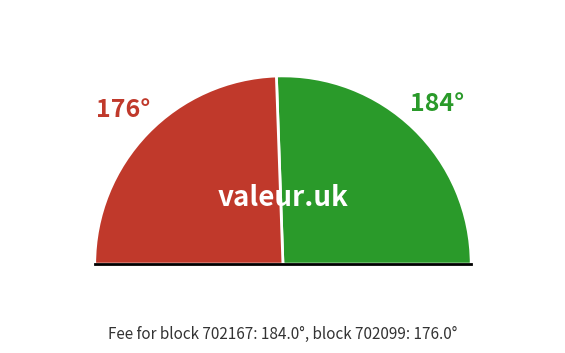

To the nearest percent, what is the difference between the 702167 and 702099 slice percentages?

2%